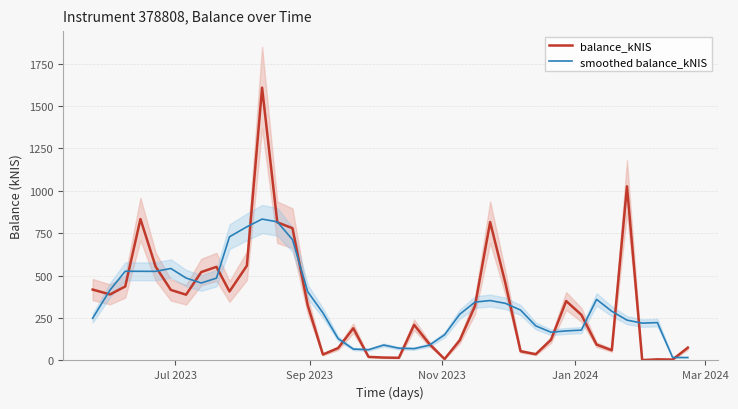

Count the number of categories in the chart.

40